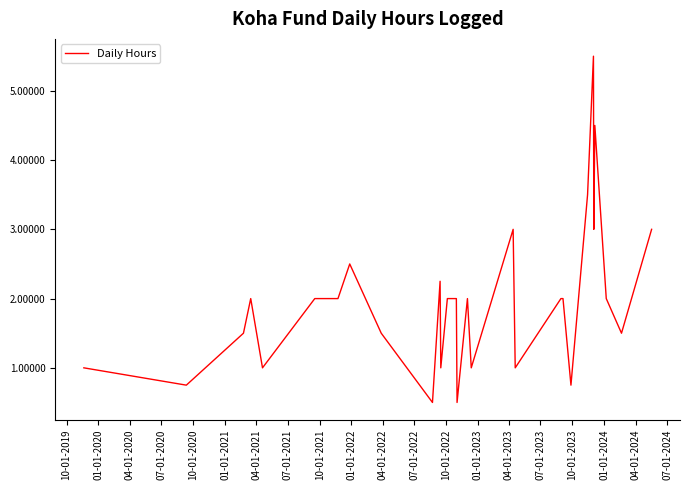

What is the difference between the maximum and minimum values?

5.0